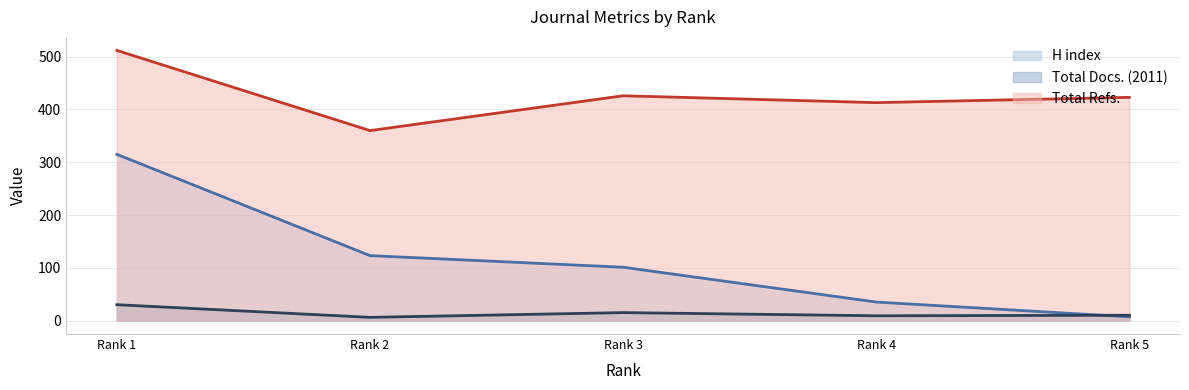

What is the value of the Total Docs. (2011) point at the 2nd from the left?

6